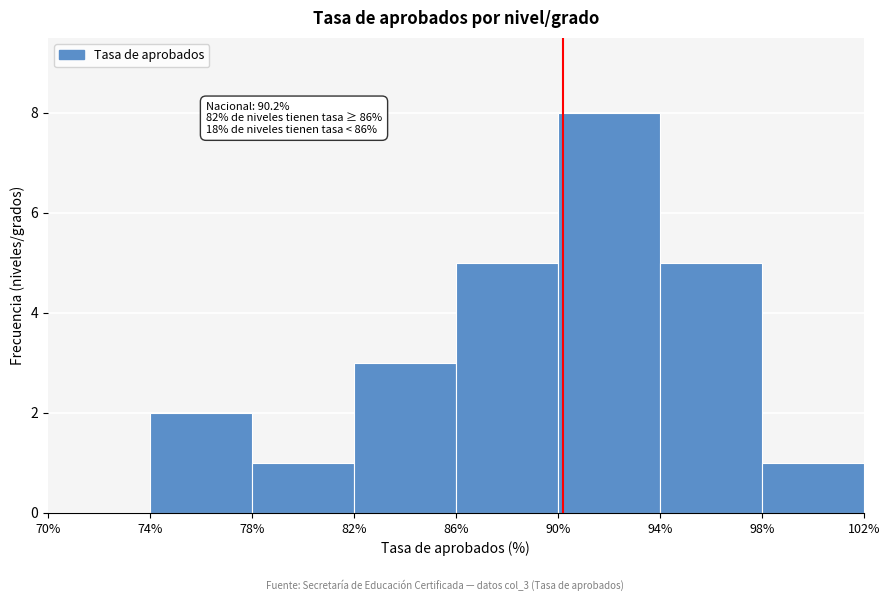

Over which range of the x-axis is the bar tallest?

90% to 94%